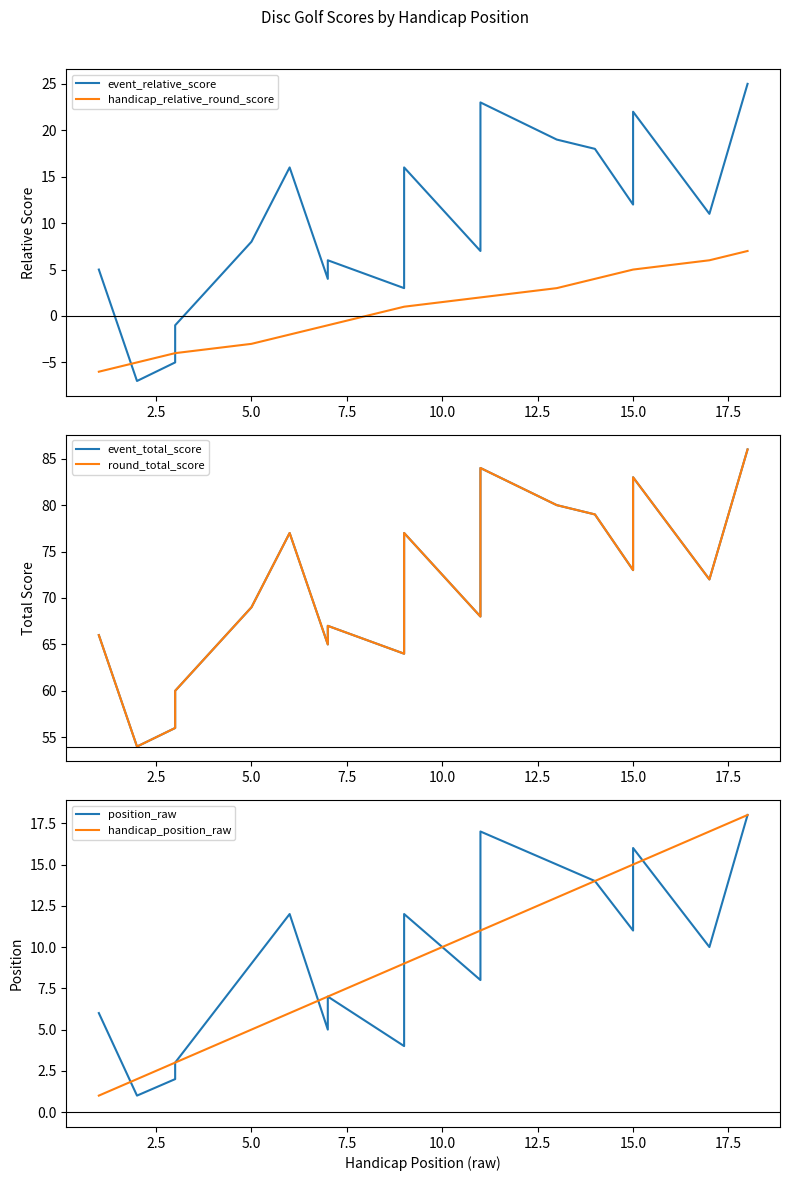

What position from the left is 15?

16